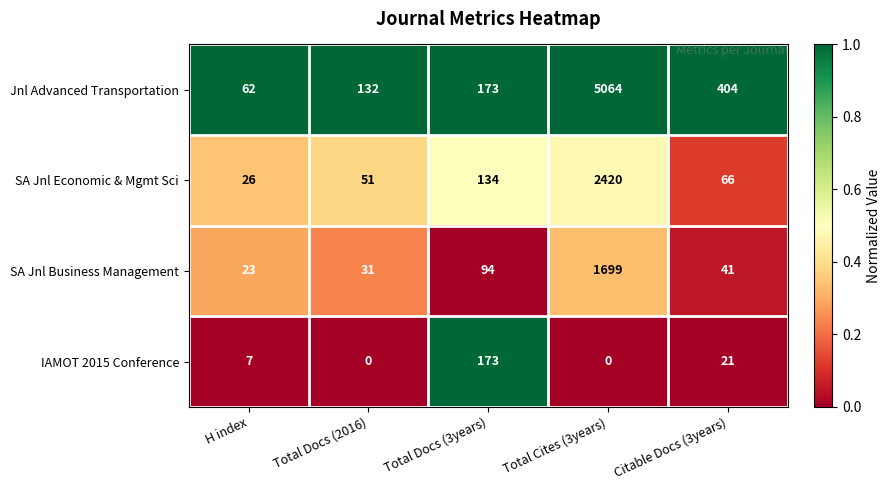

How many data points does each series have?

5